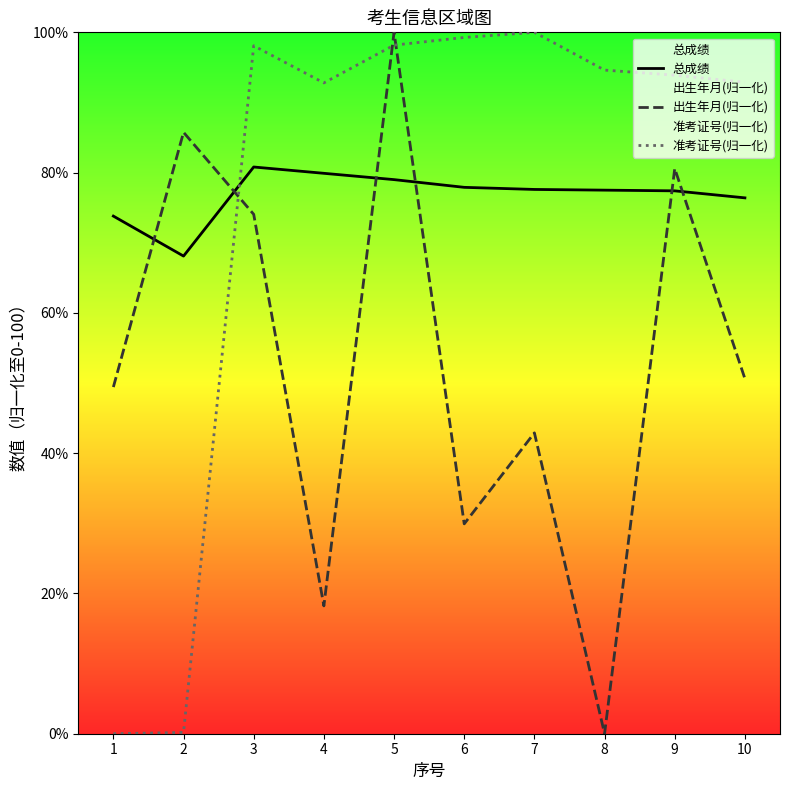

At which label does 准考证号(归一化) first exceed 94?

3